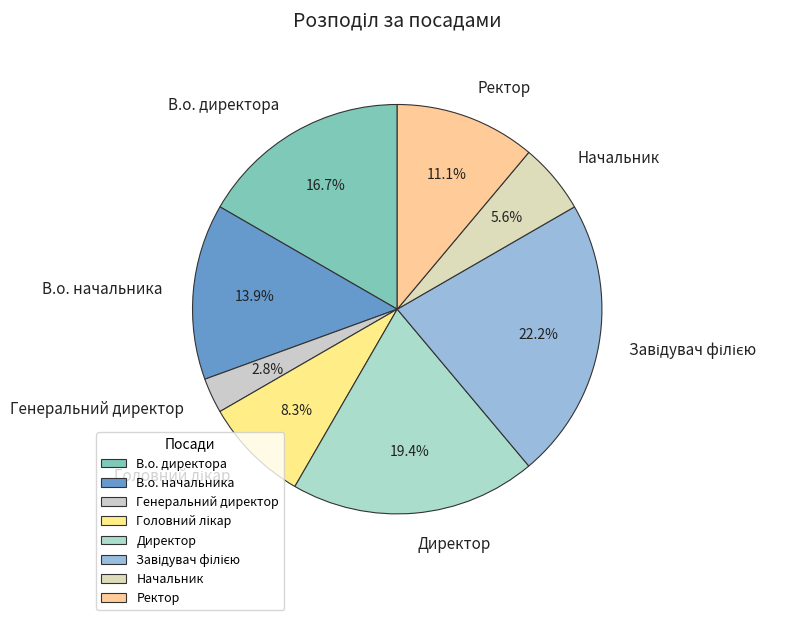

To the nearest percent, what percentage of the pie is Генеральний директор?

3%